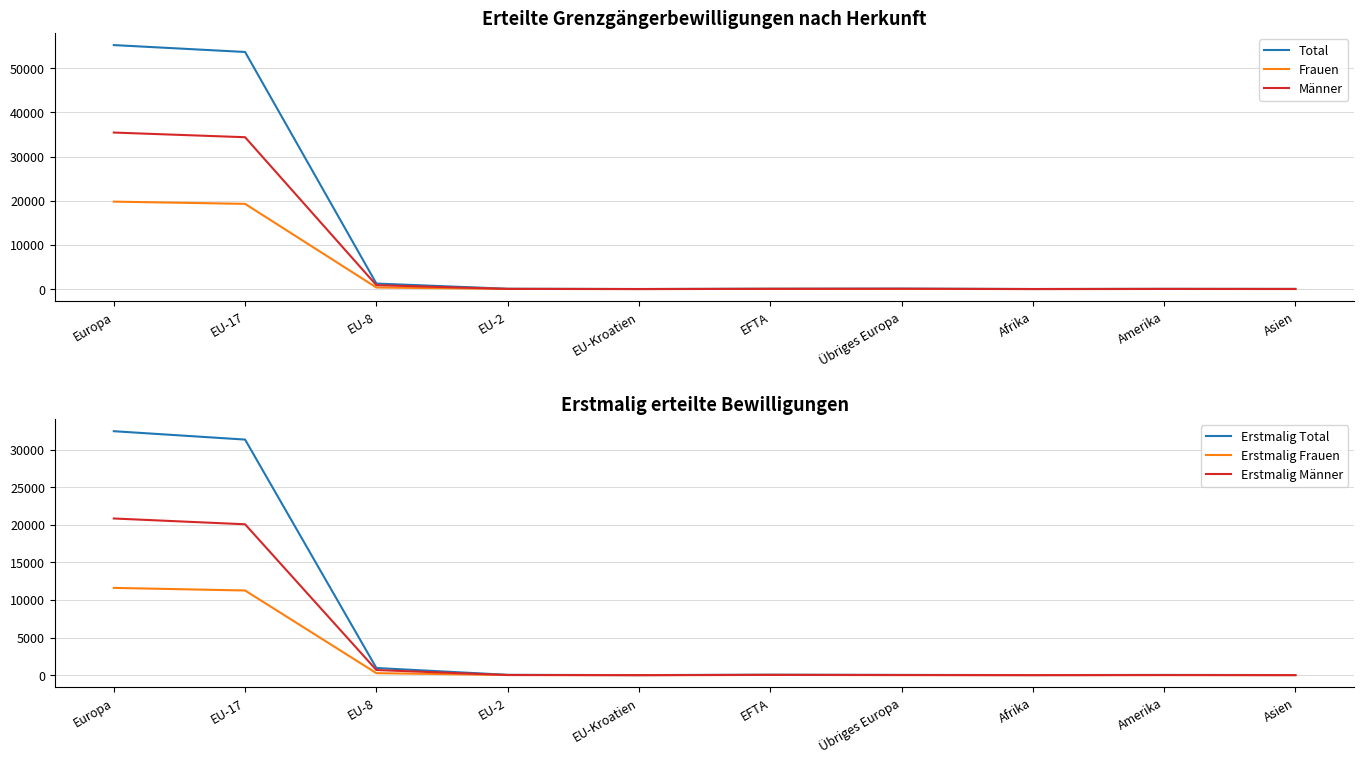

Which series has the largest total across all categories?

Total